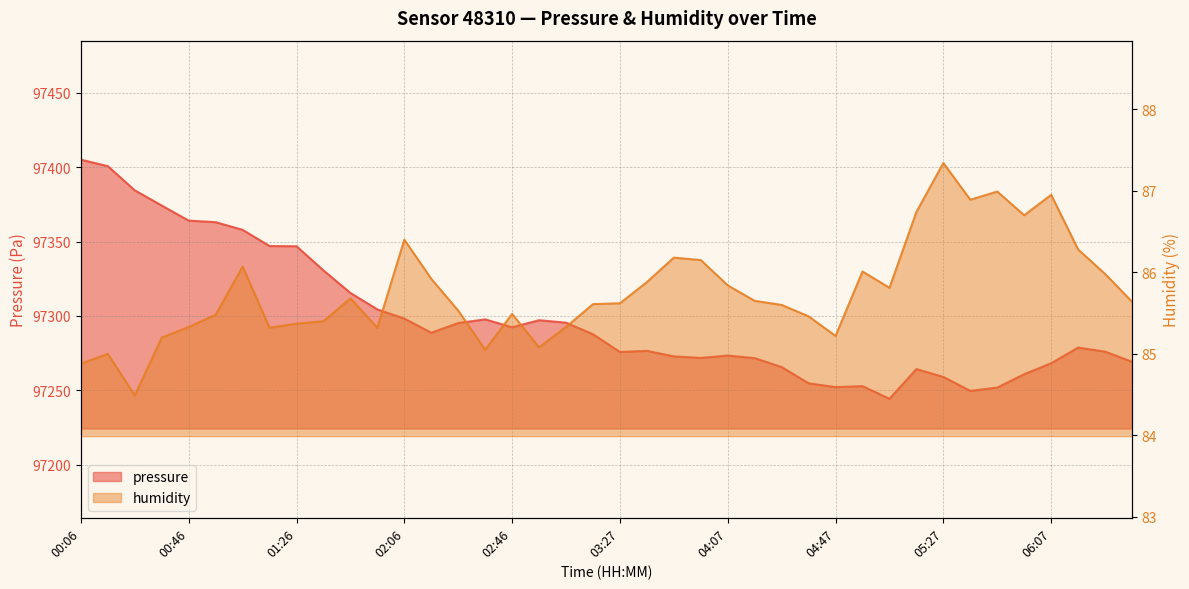

Which label corresponds to the largest value in the chart?

00:06